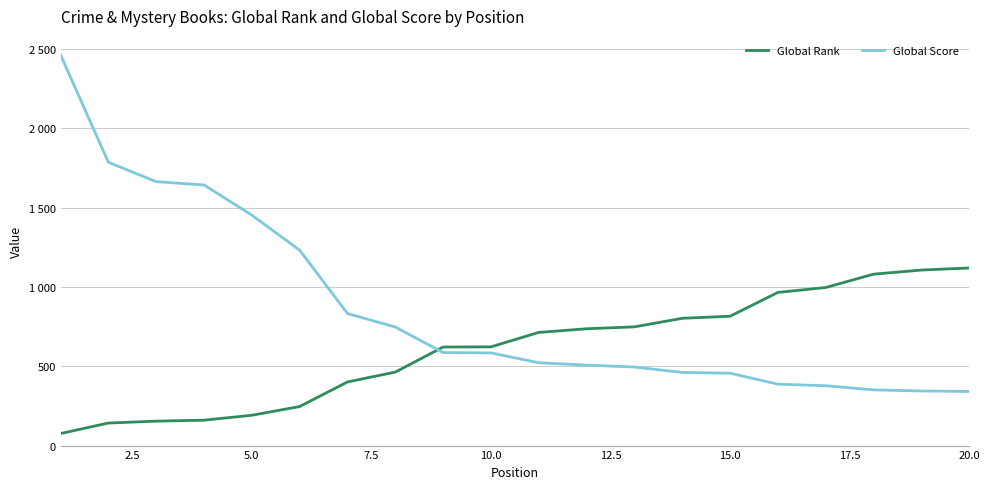

Does the chart display data point markers on the line(s)?

No